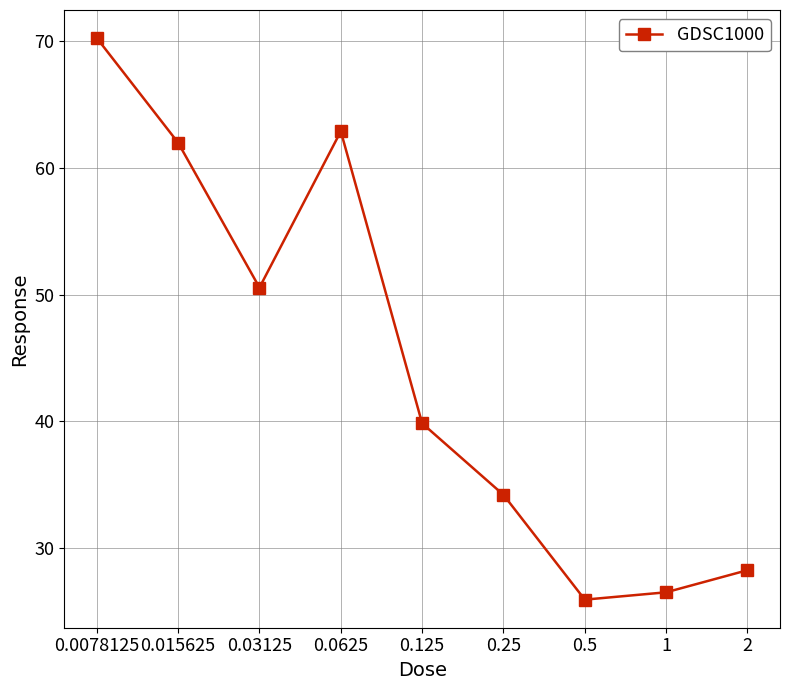

True or false: there are more than 2 points higher than both neighbors.

False